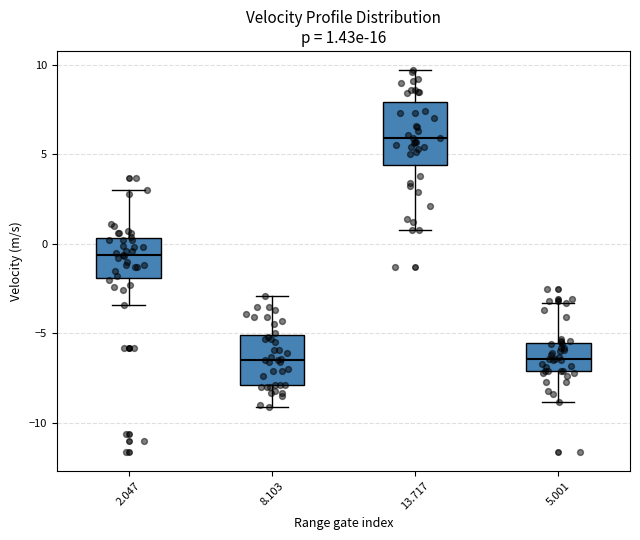

Comparing the boxes themselves (not the whiskers), which one is the tallest?

13.717